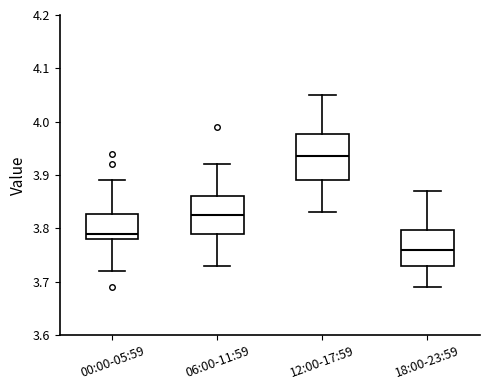

Where does the median line of the box for 00:00-05:59 sit on the y-axis? The values are not printed on the chart, so give them approximately, as read against the axis.

3.79